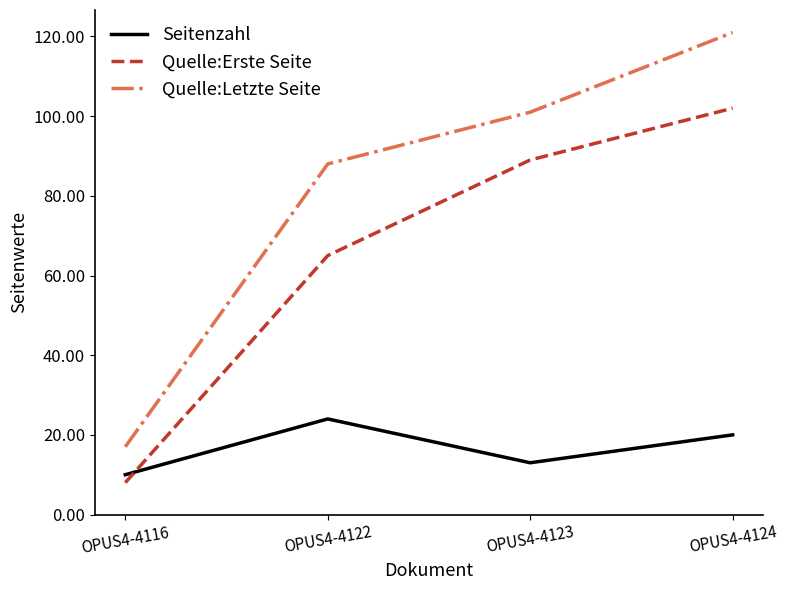

What is the spread (max minus min) of values at OPUS4-4123?

88